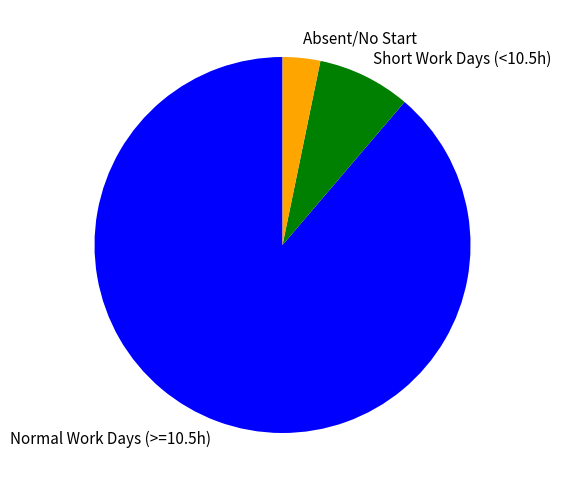

Which has a higher value, Absent/No Start or Short Work Days (<10.5h)?

Short Work Days (<10.5h)